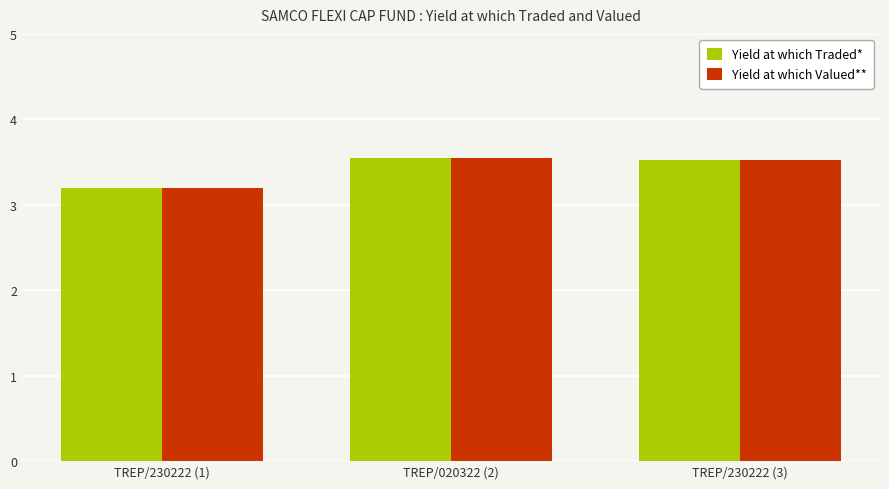

The Yield at which Valued** series shows 0.9 at TREP/230222 (1). True or false?

False